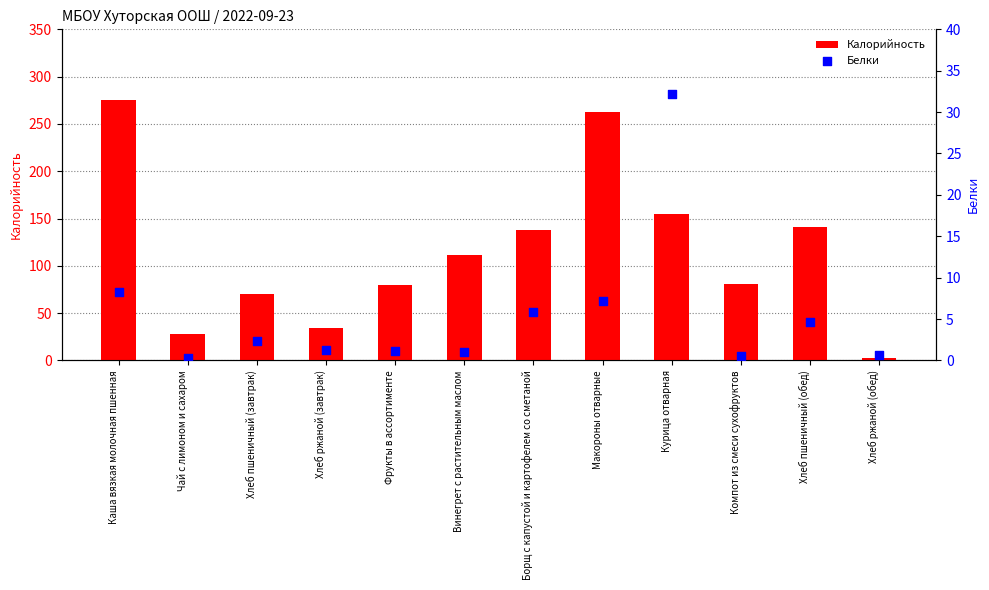

What is the total value across all series at Борщ с капустой и картофелем со сметаной?

143.8